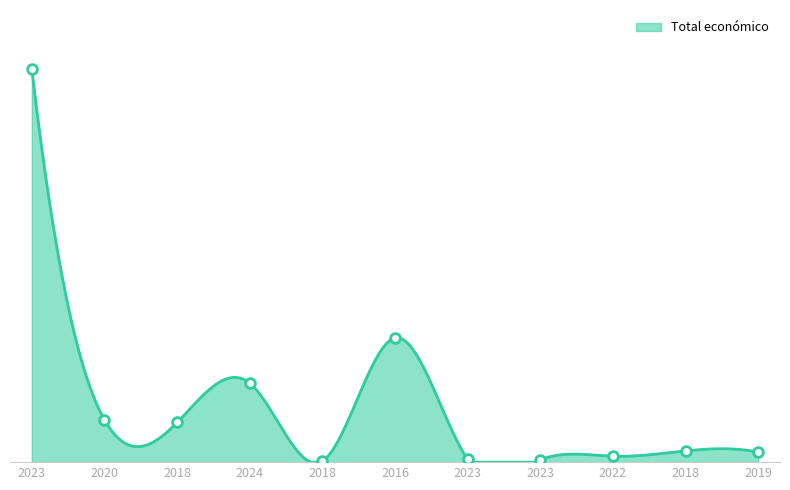

List the labels in order of value, largest first.

2023, 2016, 2024, 2020, 2018, 2018, 2019, 2022, 2023, 2023, 2018